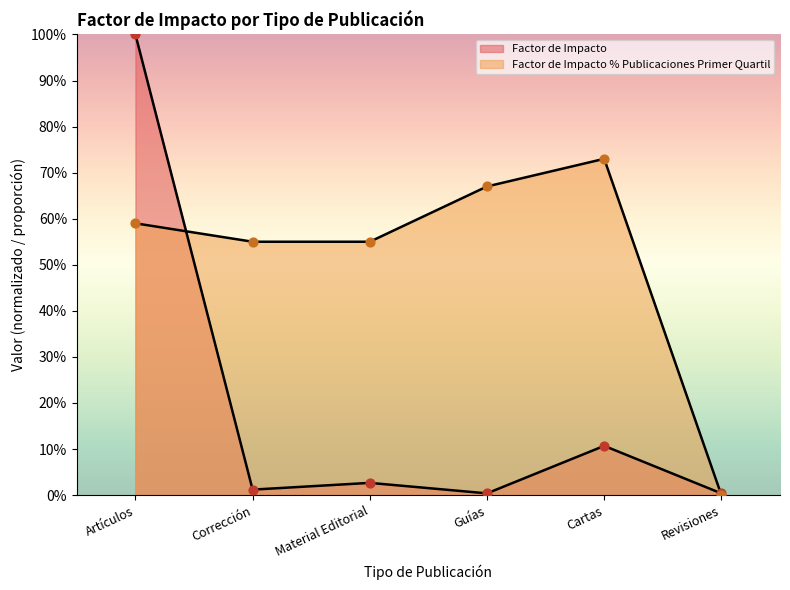

Which series has the largest total across all categories?

Factor de Impacto % Publicaciones Primer Quartil